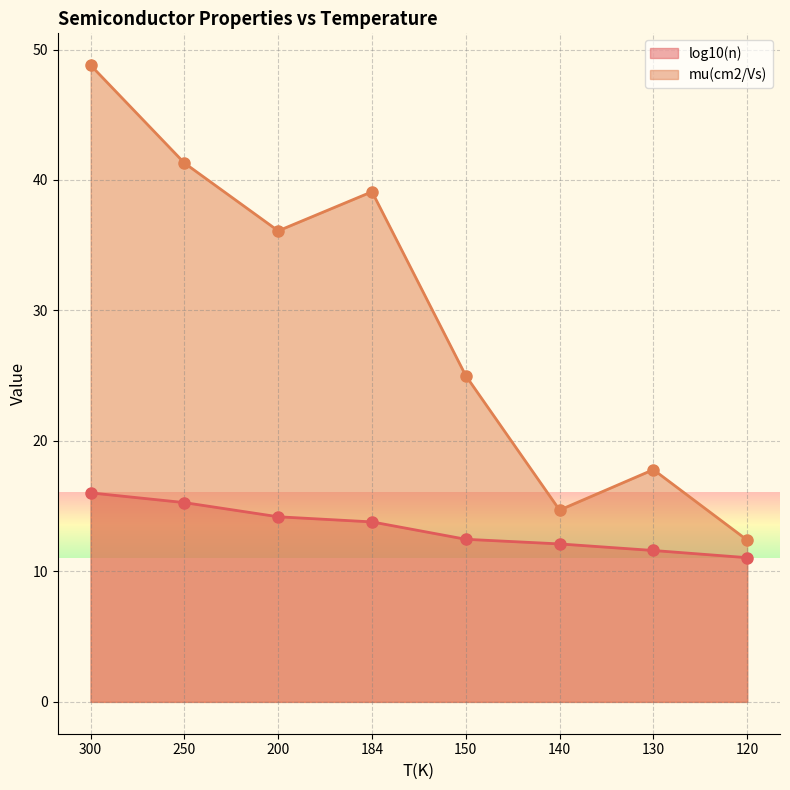

What is the value of the mu(cm2/Vs) point at the 4th from the left?

39.1